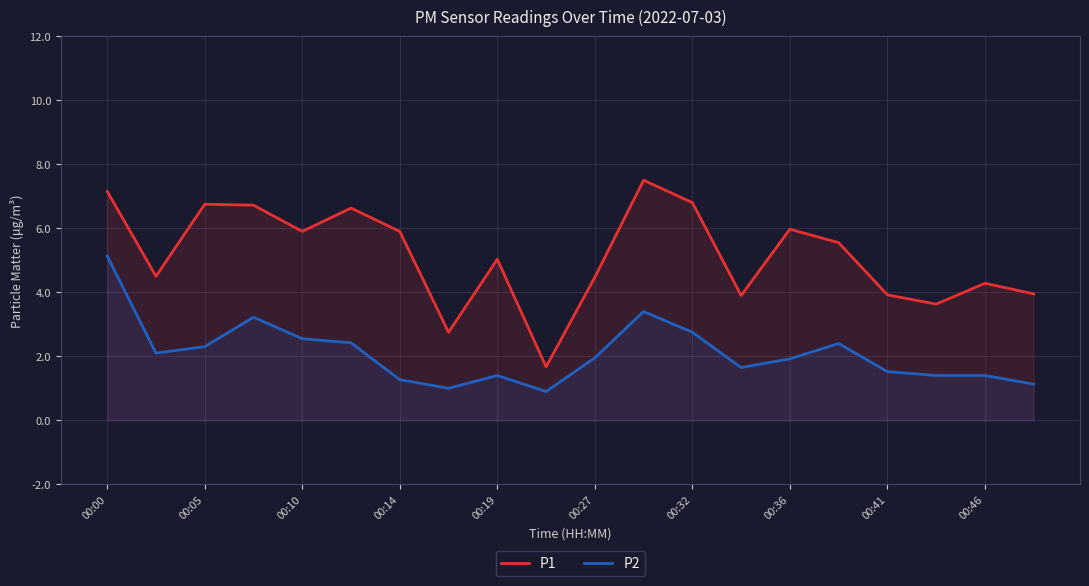

At how many categories does at least one series exceed 1?

20